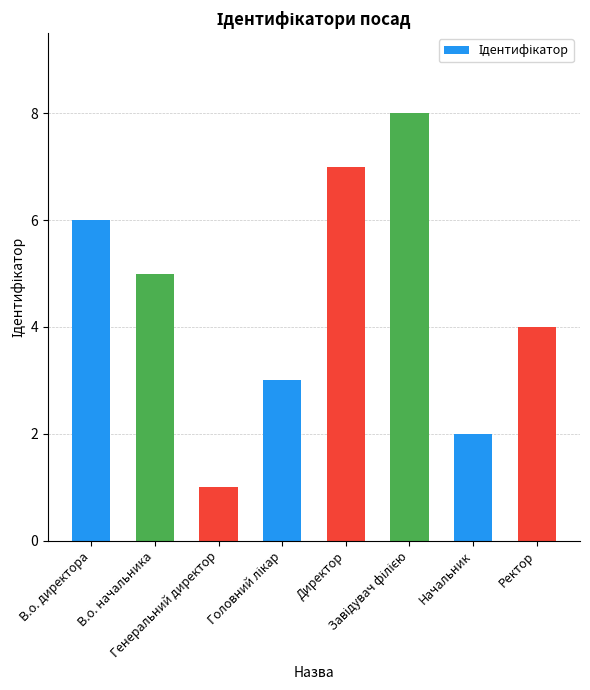

How many bars are there in total?

8